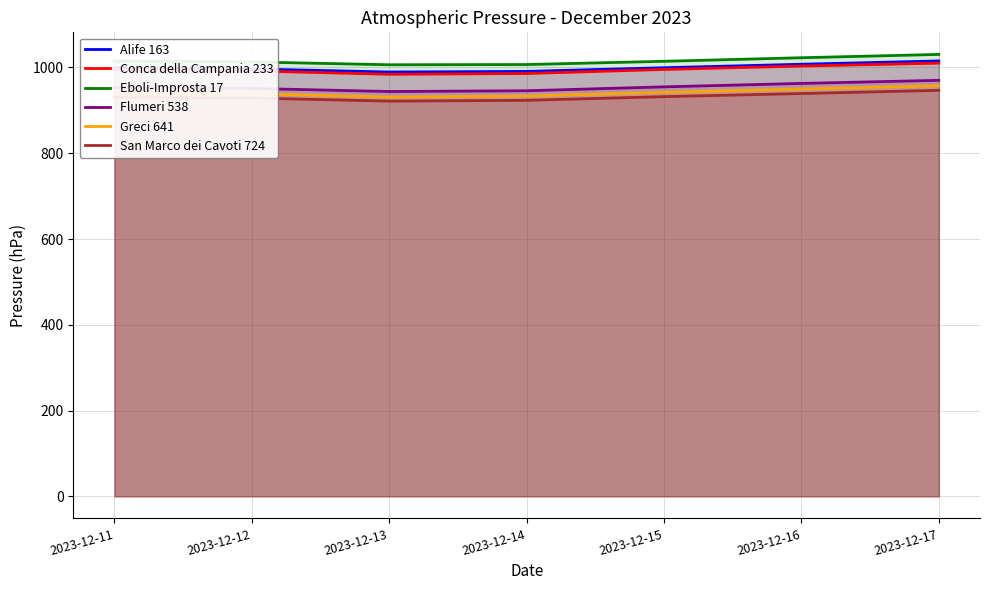

The value of Greci 641 at 2023-12-14 is 1407.8. True or false?

False